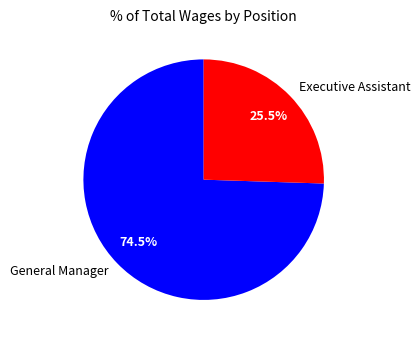

How much of the chart is everything except Executive Assistant?

74.5%